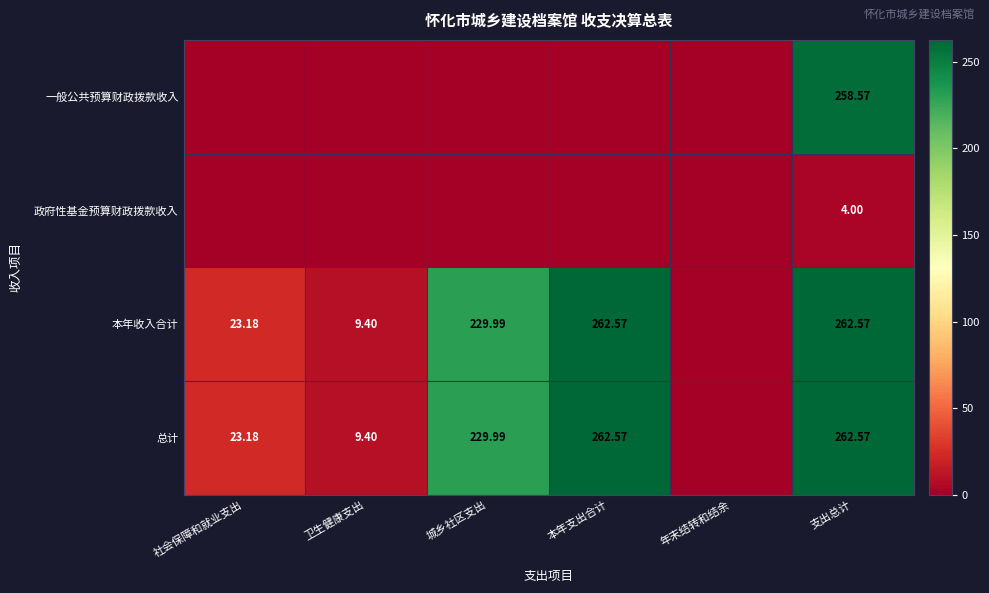

How many series are shown in this chart?

4